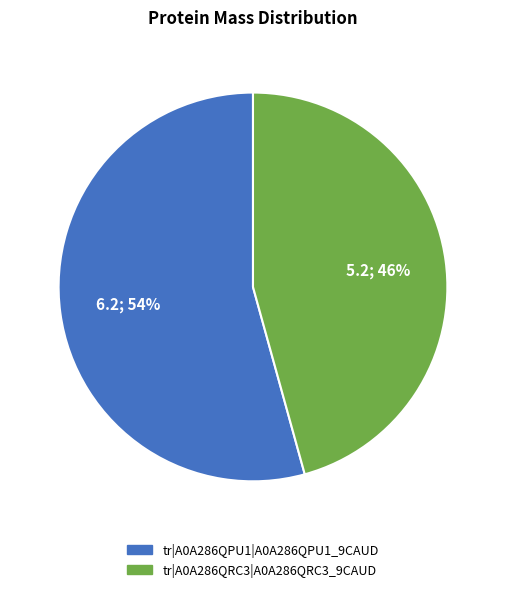

To the nearest percent, what is the average slice percentage?

50%